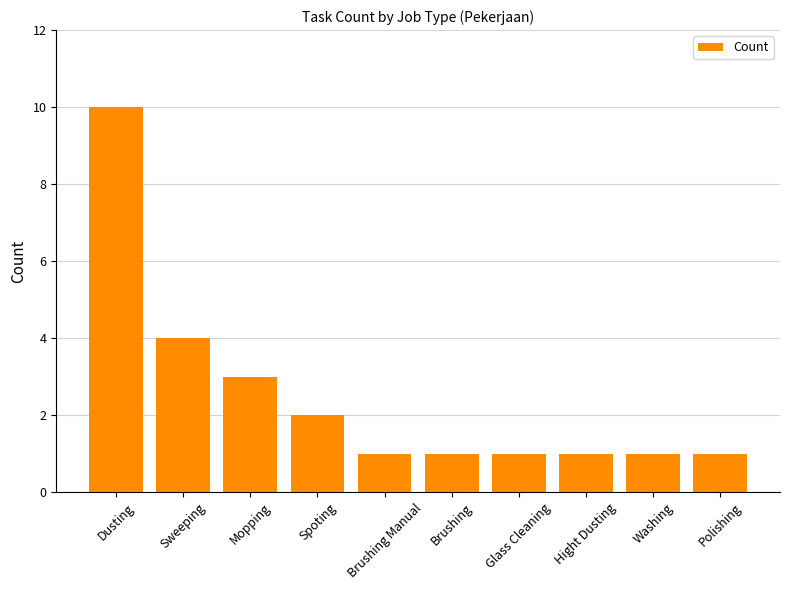

Approximately how many times larger is the value at Brushing Manual compared to Hight Dusting?

1.0